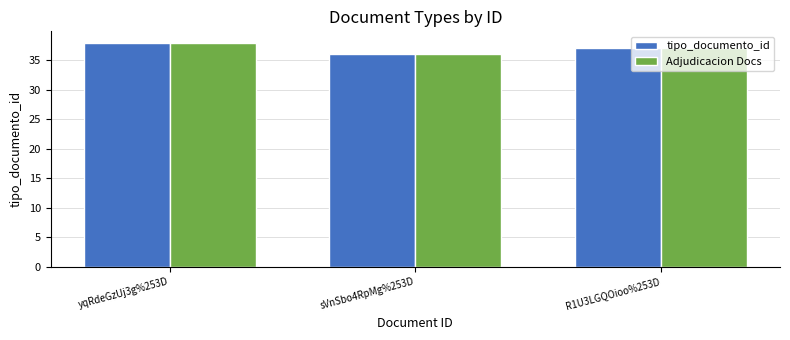

What is the value of the tipo_documento_id bar at the 2nd from the left?

36